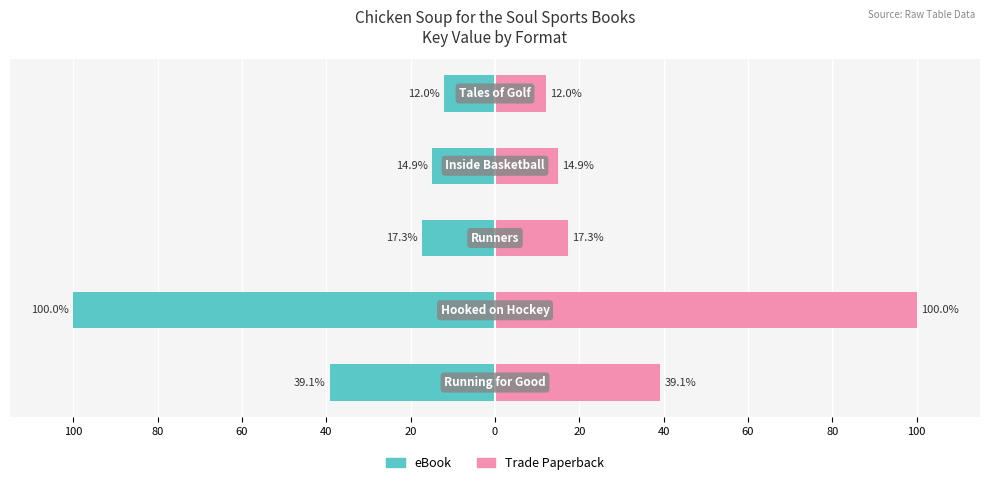

Rank the series by their average value, from lowest to highest.

eBook, Trade Paperback